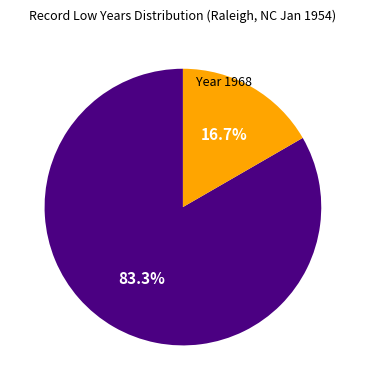

How many slices are in this pie chart?

2